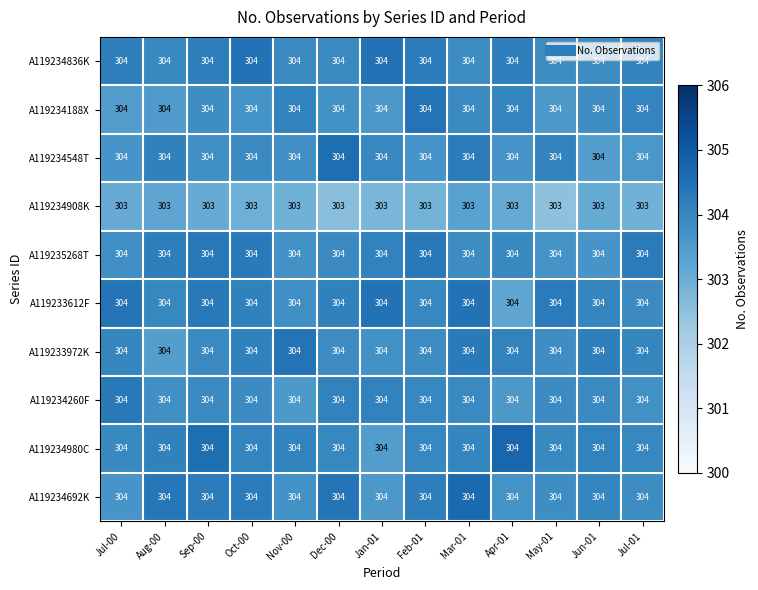

What is the minimum value for A119234548T?

304